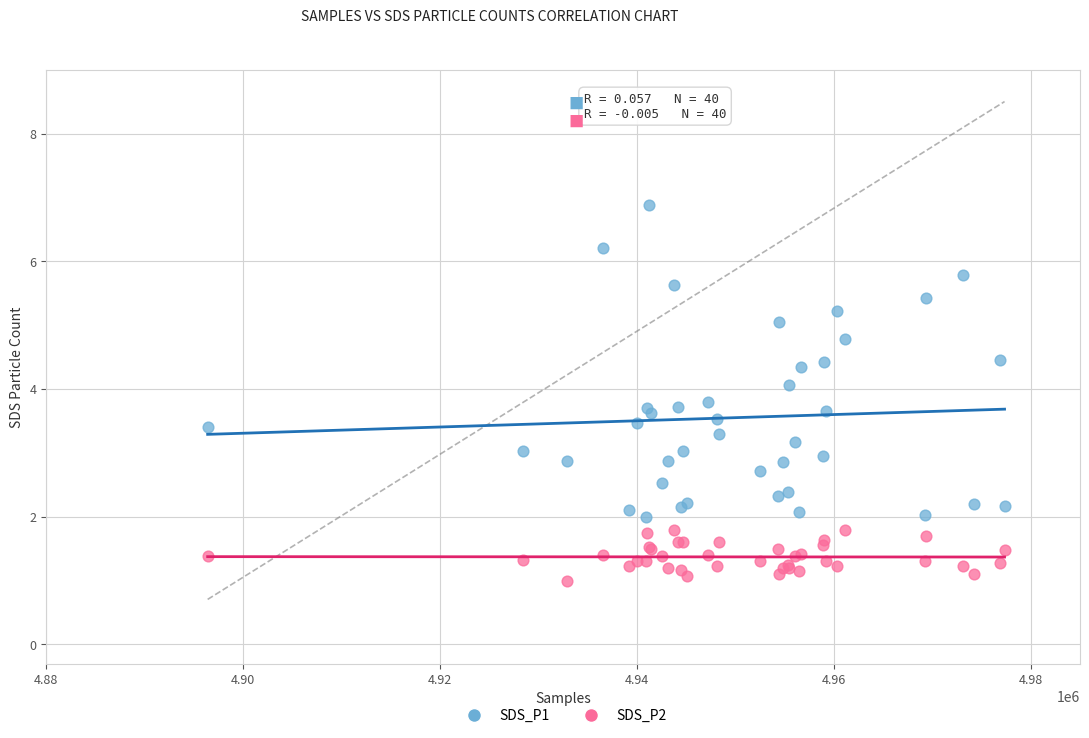

What is the X range (max minus min) for the scatter plot?

80946.0